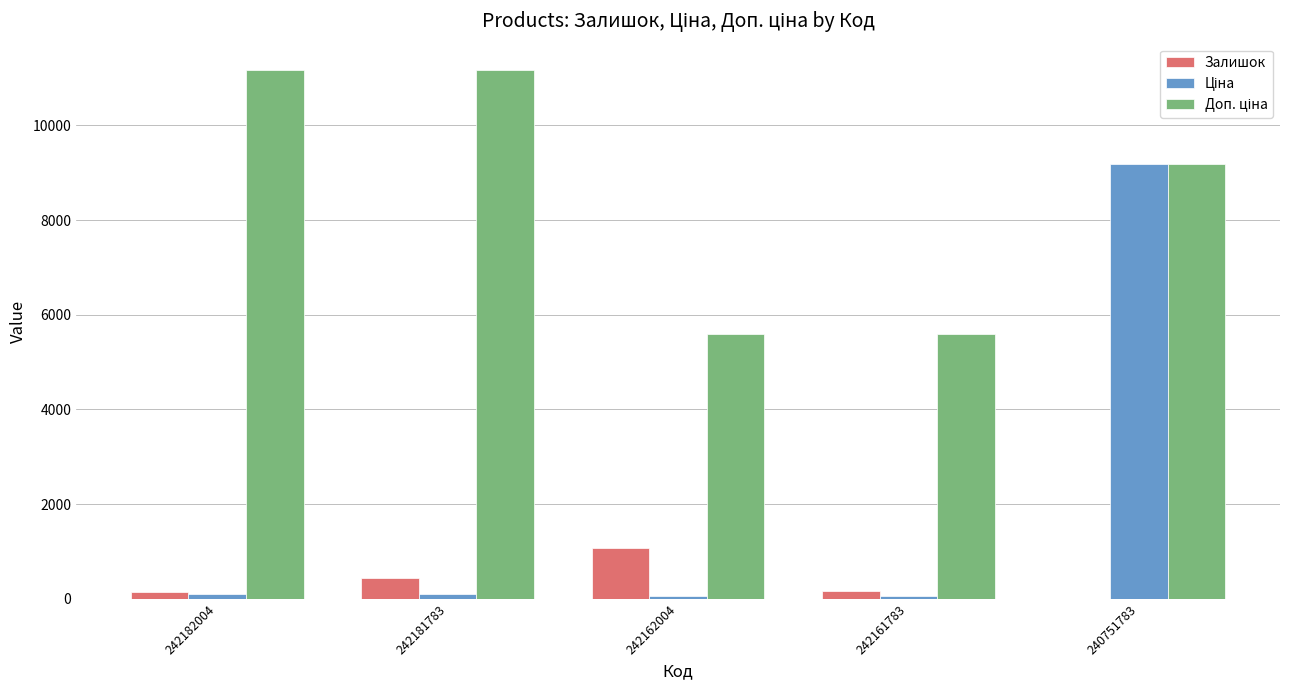

True or false: Залишок has a value of 1067.0 at 242162004.

True